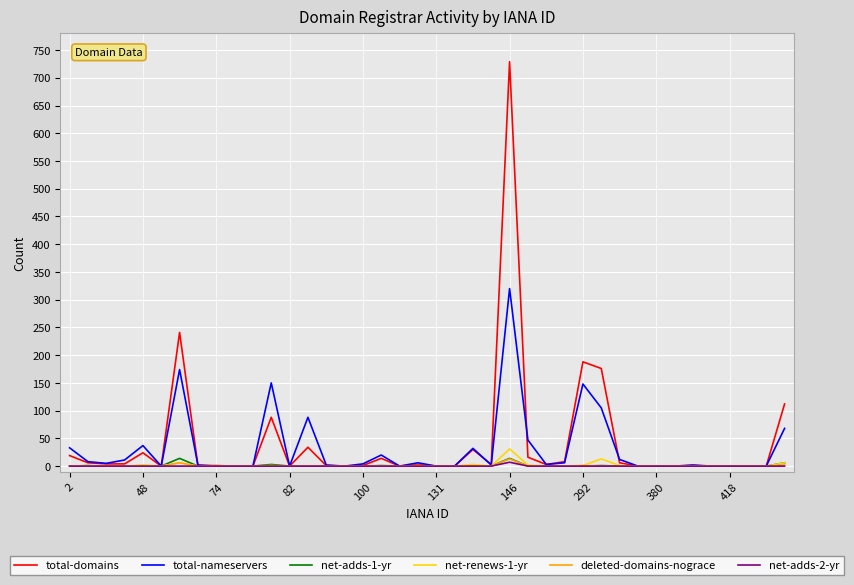

What is the maximum value shown in the chart?

729